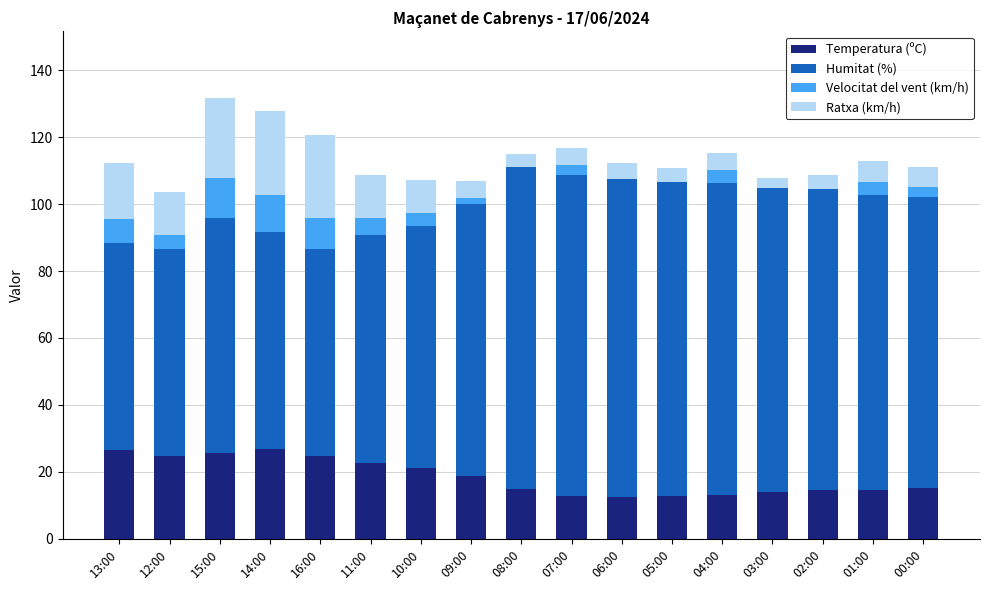

The value of Temperatura (ºC) at 00:00 is 26.3. True or false?

False